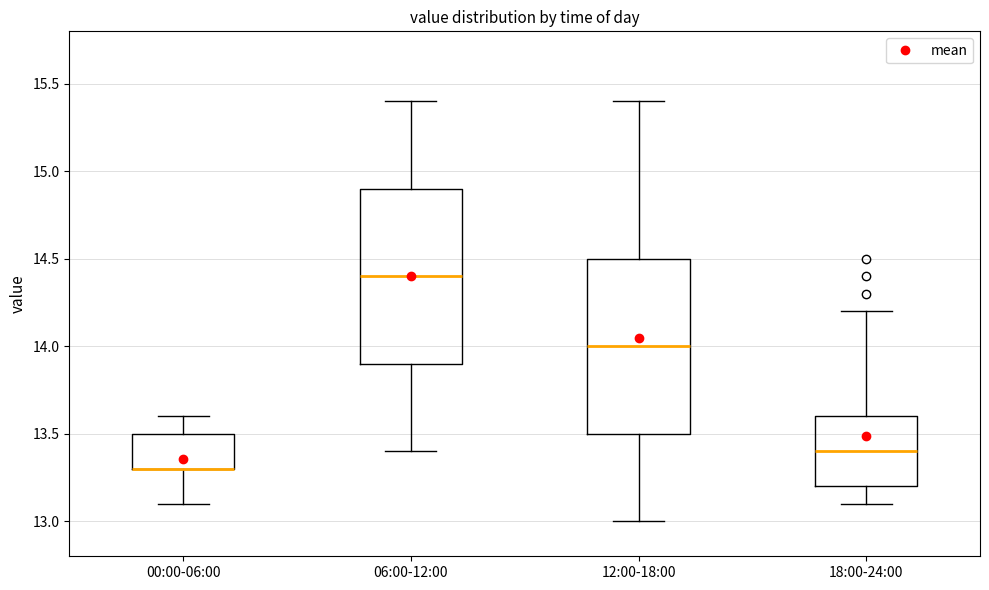

Where does the median line of the box for 12:00-18:00 sit on the y-axis? The values are not printed on the chart, so give them approximately, as read against the axis.

14.0